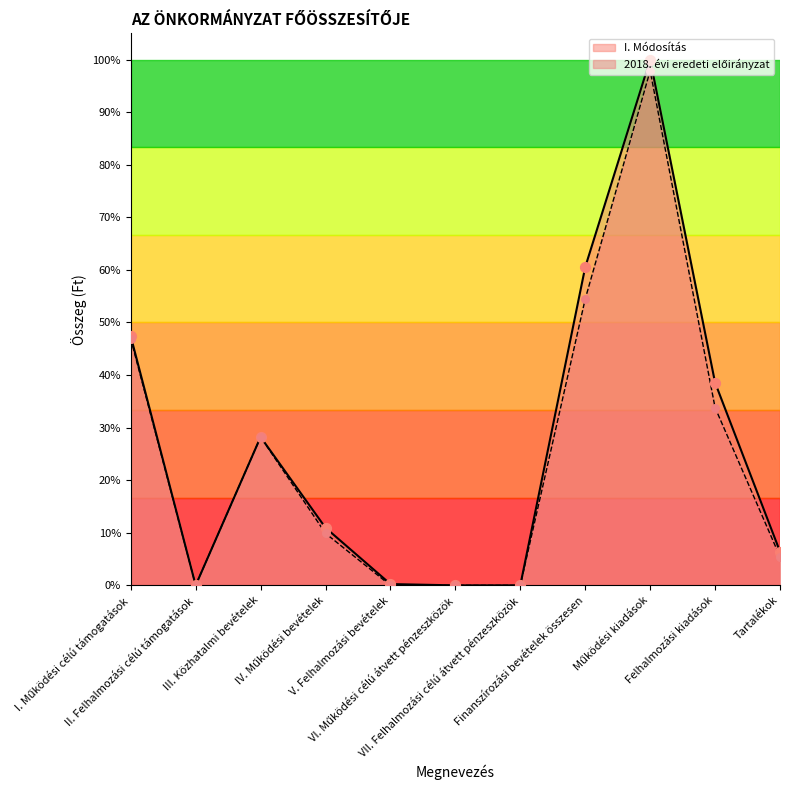

Which series reaches the minimum Y coordinate?

I. Módosítás